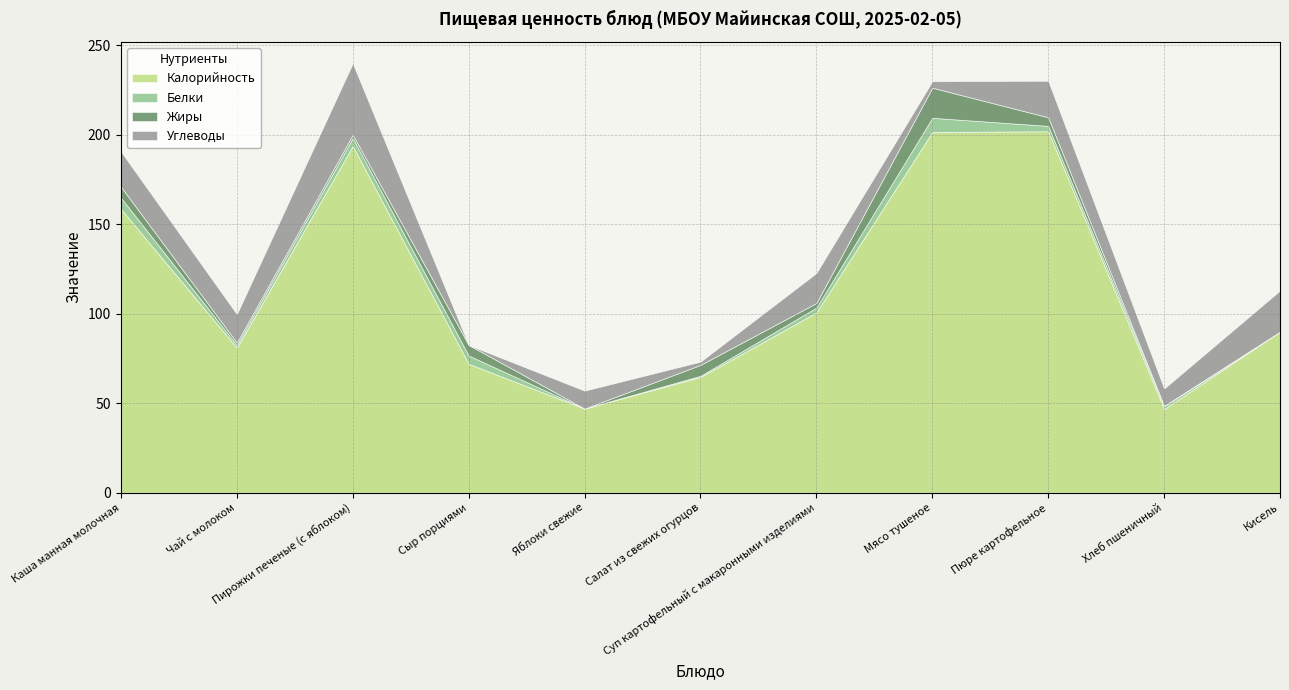

The Калорийность series shows 64.7 at Салат из свежих огурцов. True or false?

True